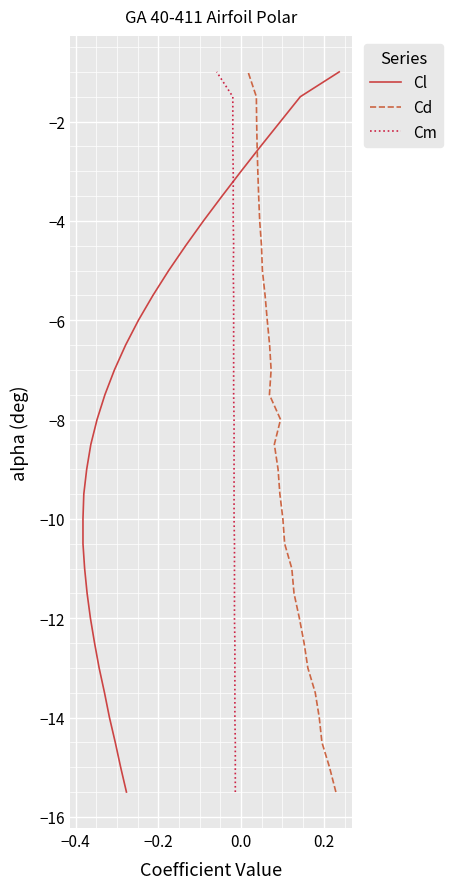

What are all the series names shown in the legend?

Cl, Cd, Cm